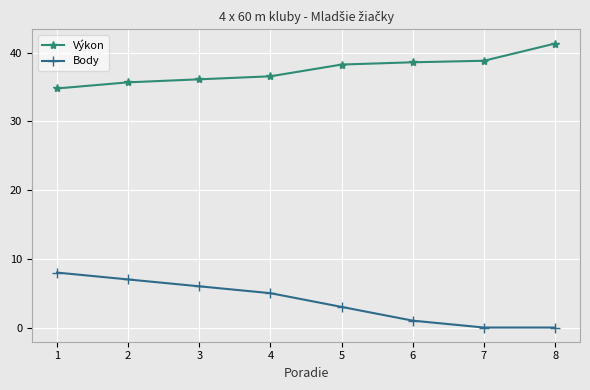

How many lines are shown in the chart?

2